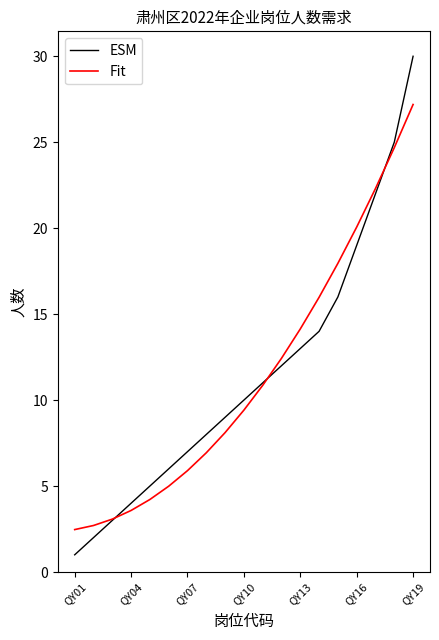

Which series ends up on top after the final intersection of Fit and ESM?

ESM